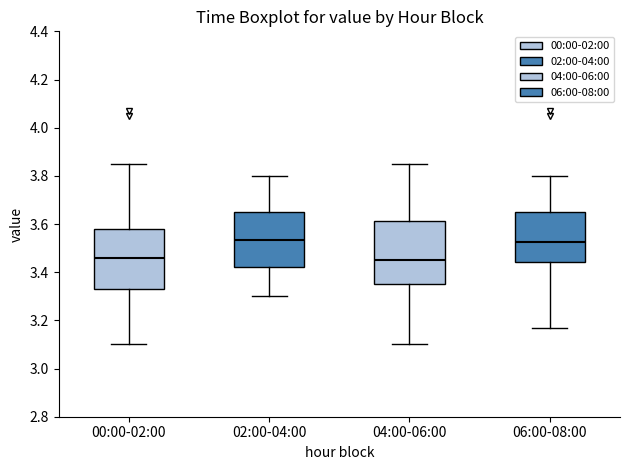

Where is the upper edge of the box for 02:00-04:00 on the y-axis? The values are not printed on the chart, so give them approximately, as read against the axis.

3.66